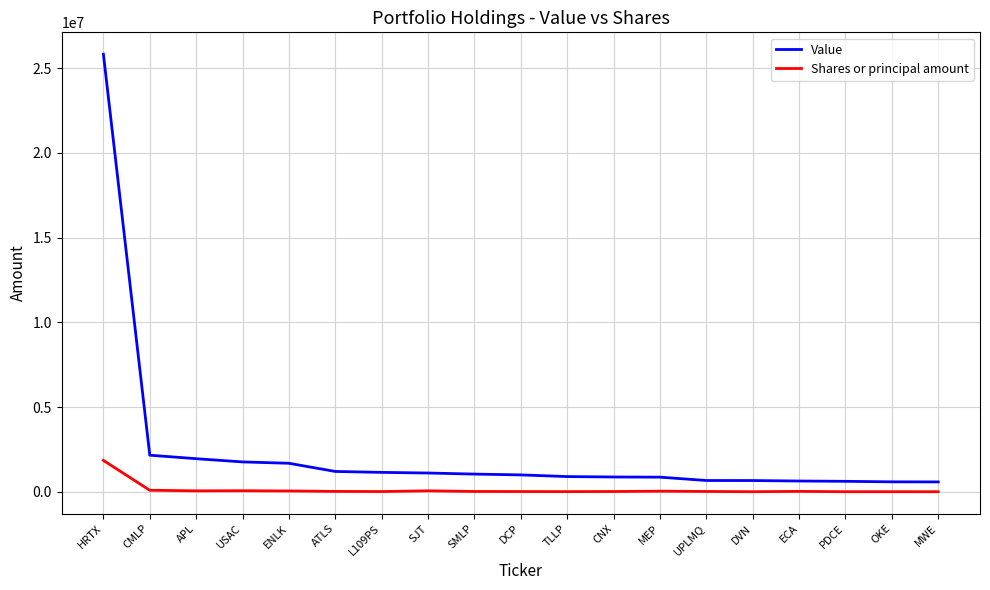

What are all the series names shown in the legend?

Value, Shares or principal amount